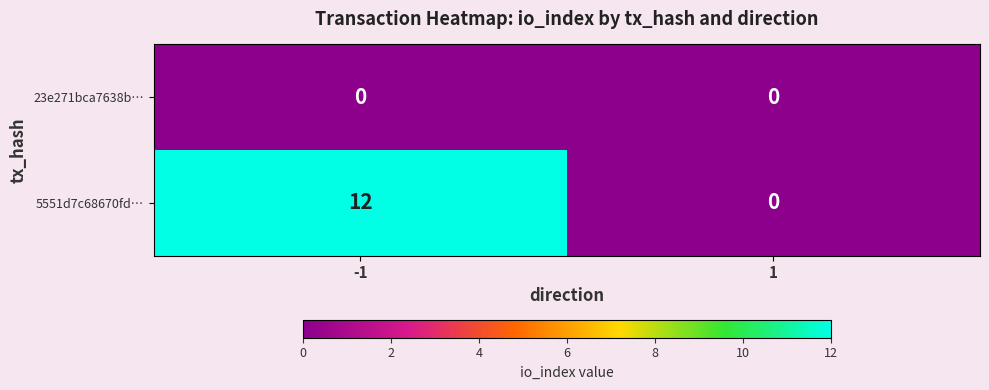

Rank the series at -1 from lowest to highest value.

23e271bca7638b…, 5551d7c68670fd…